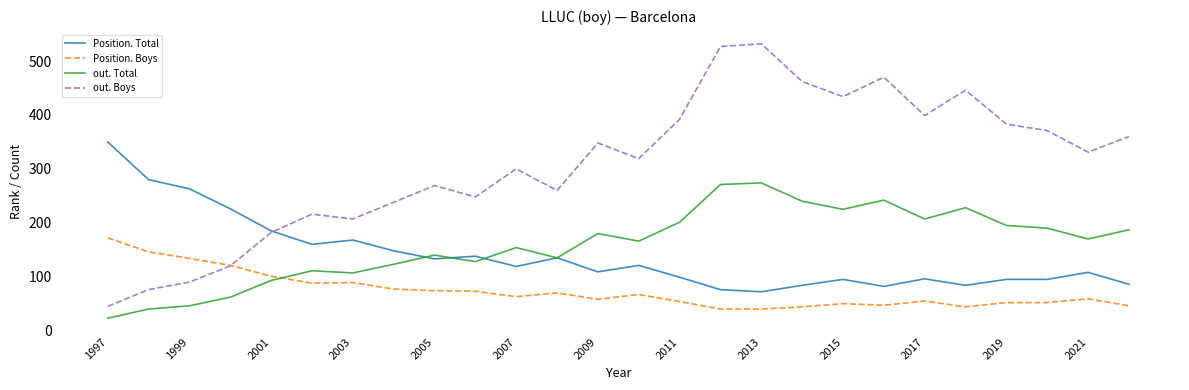

What are all the series names shown in the legend?

Position. Total, Position. Boys, out. Total, out. Boys